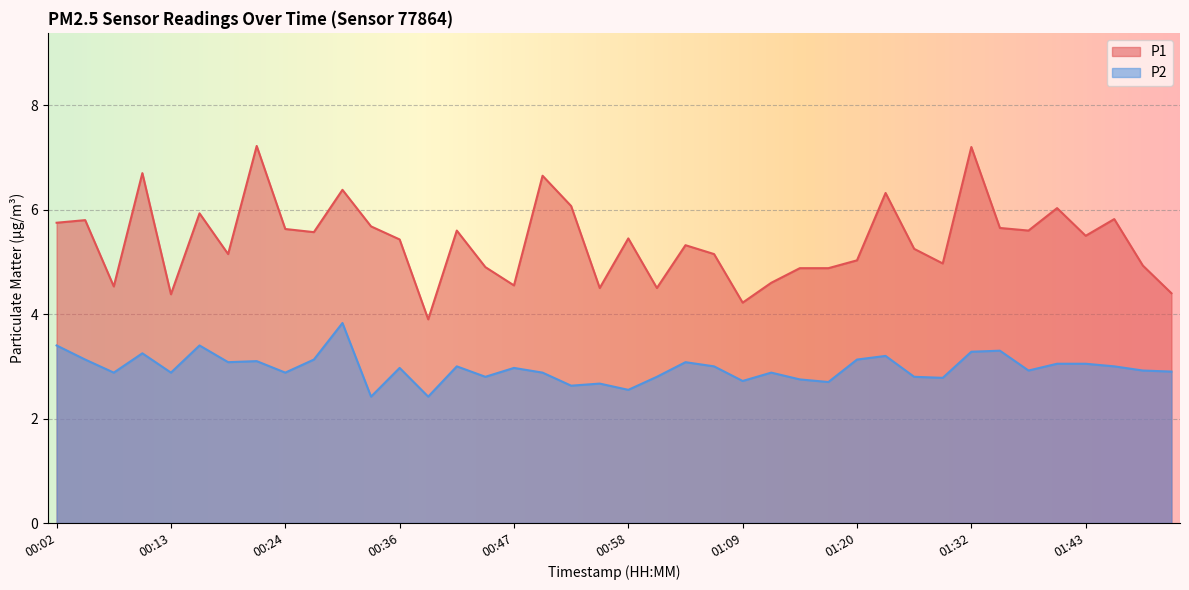

What is the difference between the second highest and minimum values in the P1 series?

3.3